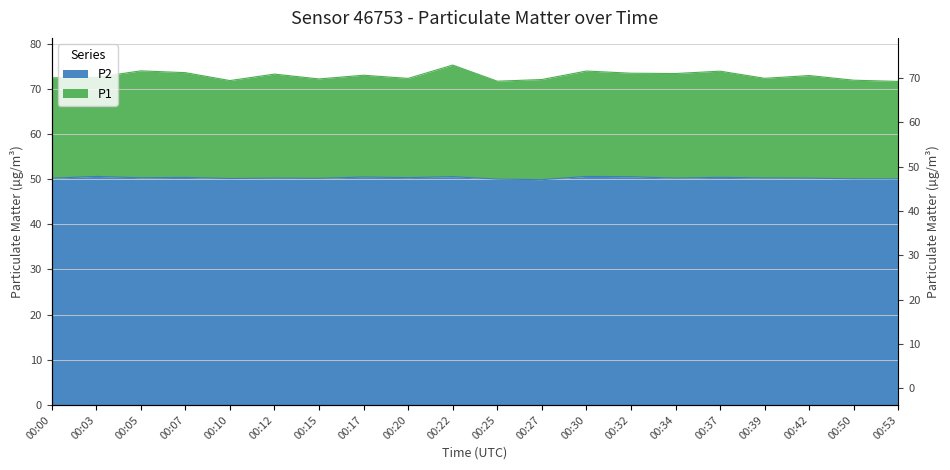

Which category has the lowest value in the P2 series?

00:27